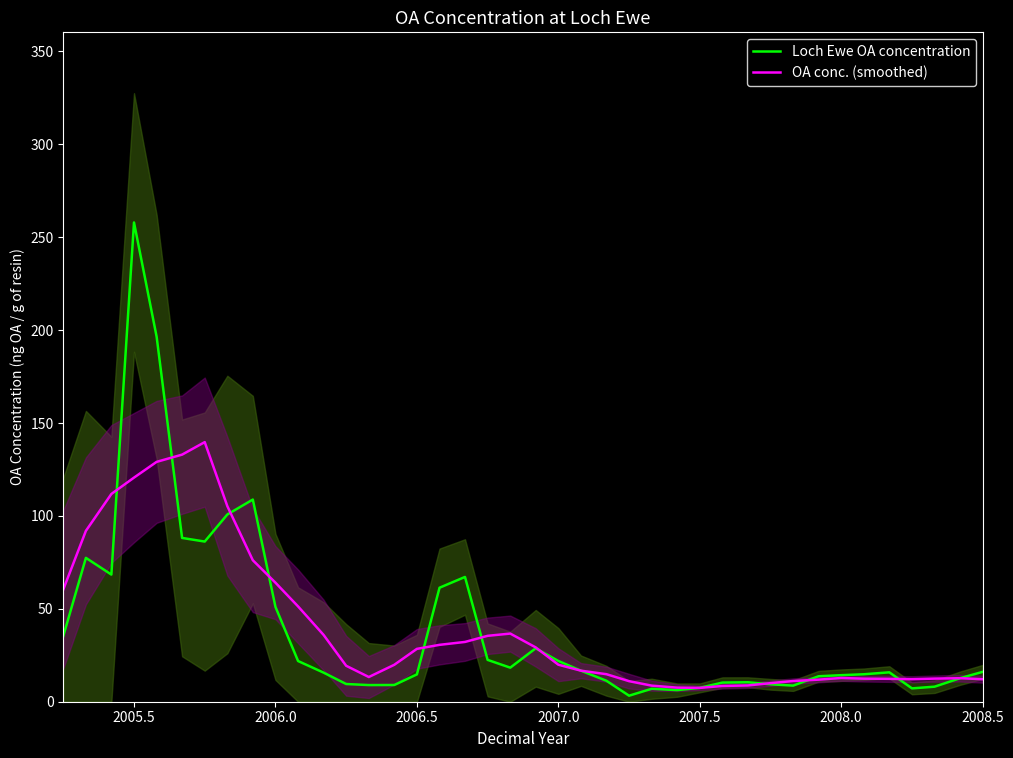

What is the lowest value of the OA conc. (smoothed) series?

7.5